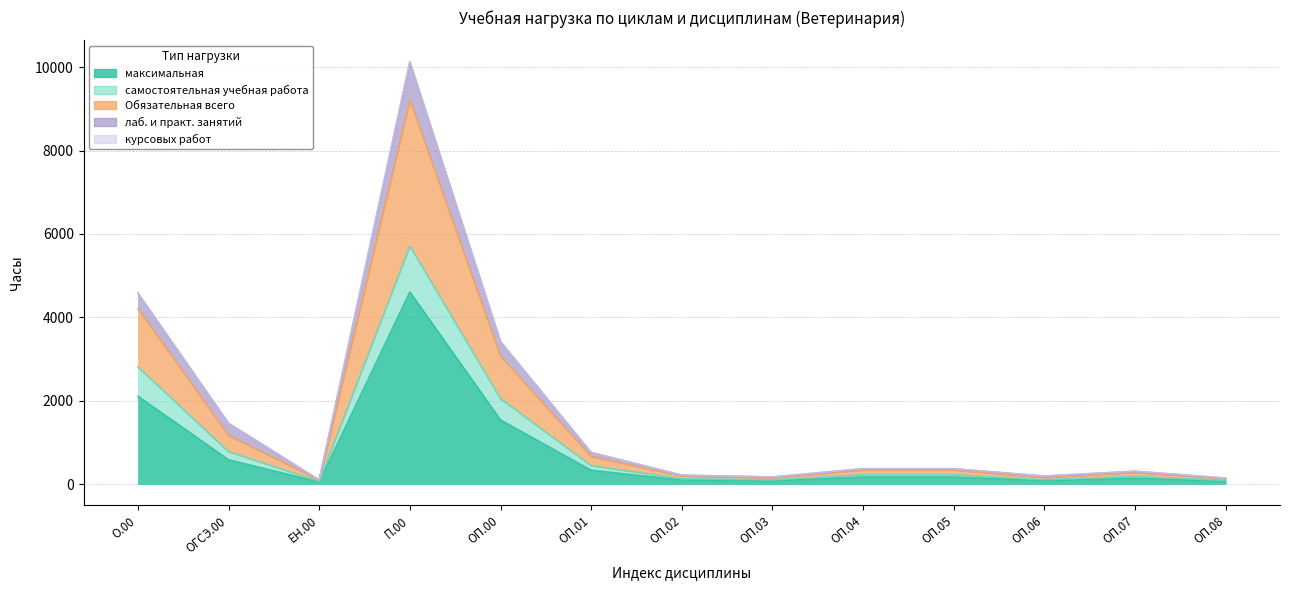

Reading left to right, transcribe all the data shown in this chart.

максимальная: 2106	582	48	4608	1536	330	96	75	168	168	78	138	66
самостоятельная учебная работа: 2808	776	64	5712	2048	440	128	100	224	224	104	184	88
Обязательная всего: 4212	1164	96	9216	3072	660	192	150	336	336	156	276	132
лаб. и практ. занятий: 4576	1456	96	10124	3416	756	212	168	366	366	190	306	142